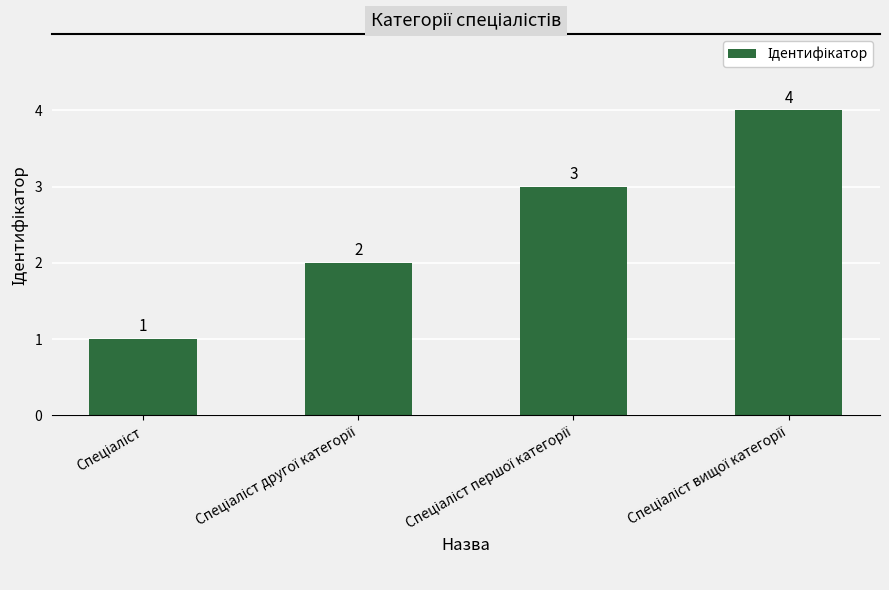

How many categories are shown in the chart?

4